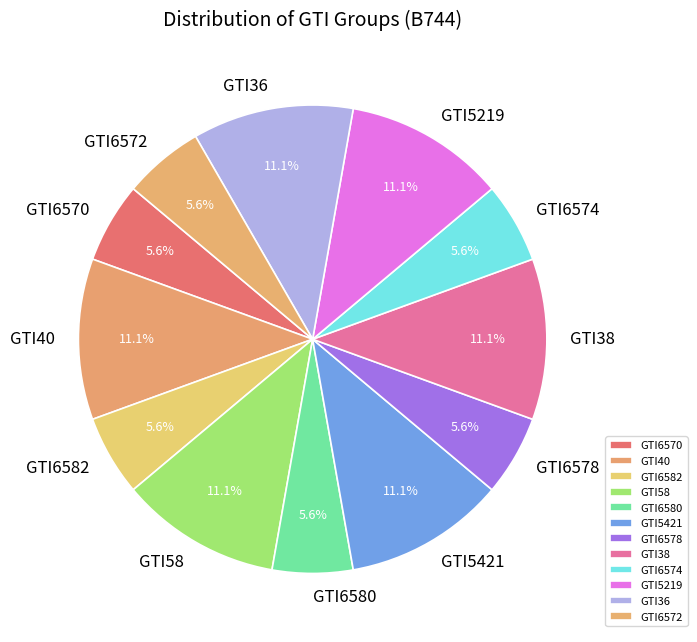

How many slices are in this pie chart?

12